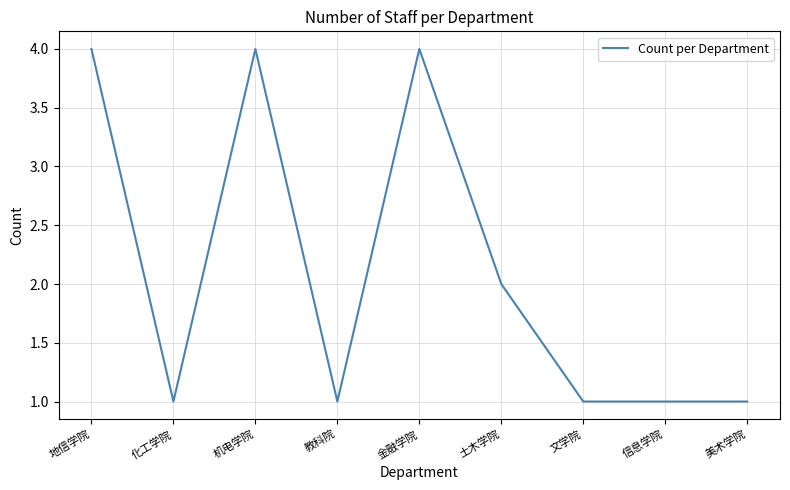

The value at 文学院 is 1. True or false?

True